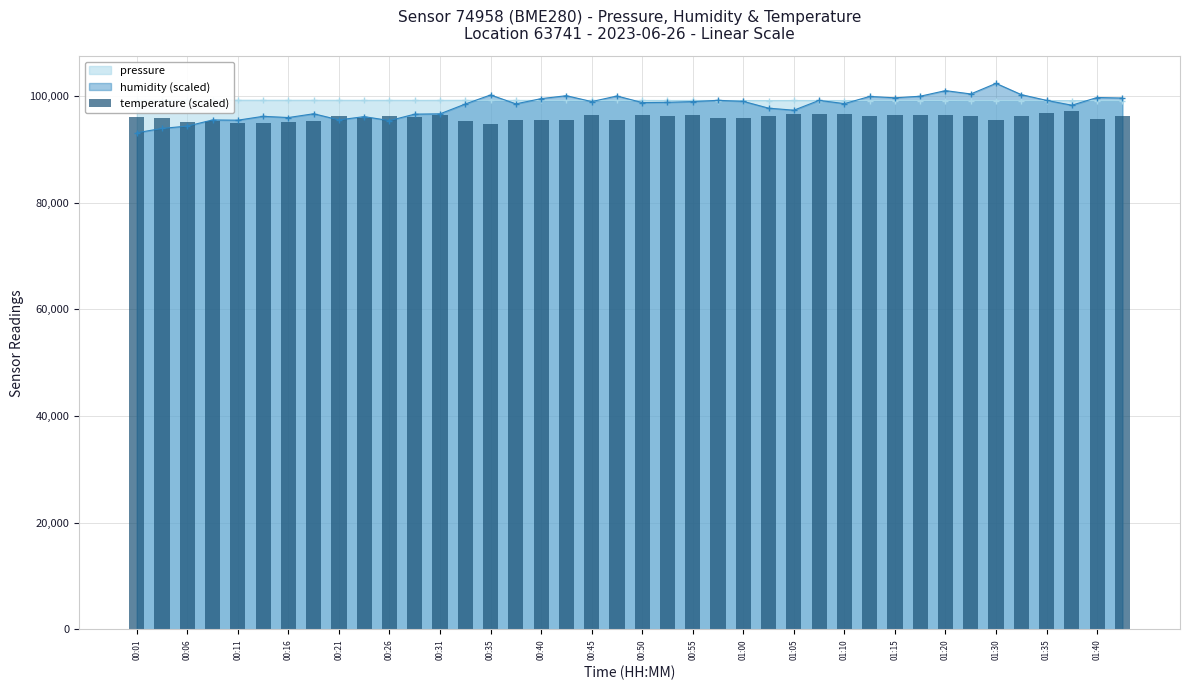

What is the difference between the second highest and second lowest values?

1864.6